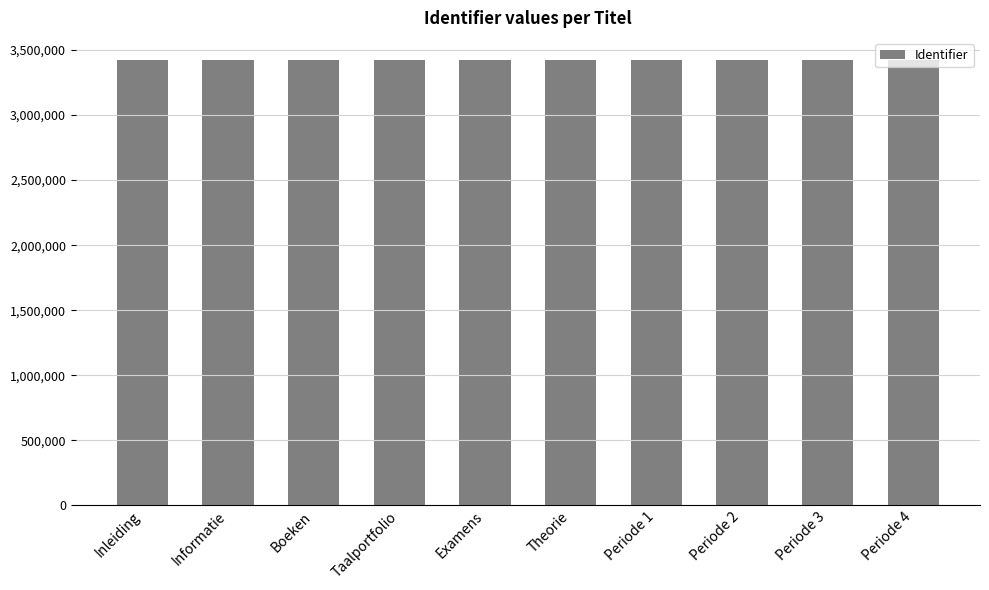

The value at Periode 3 is 3422088. True or false?

True